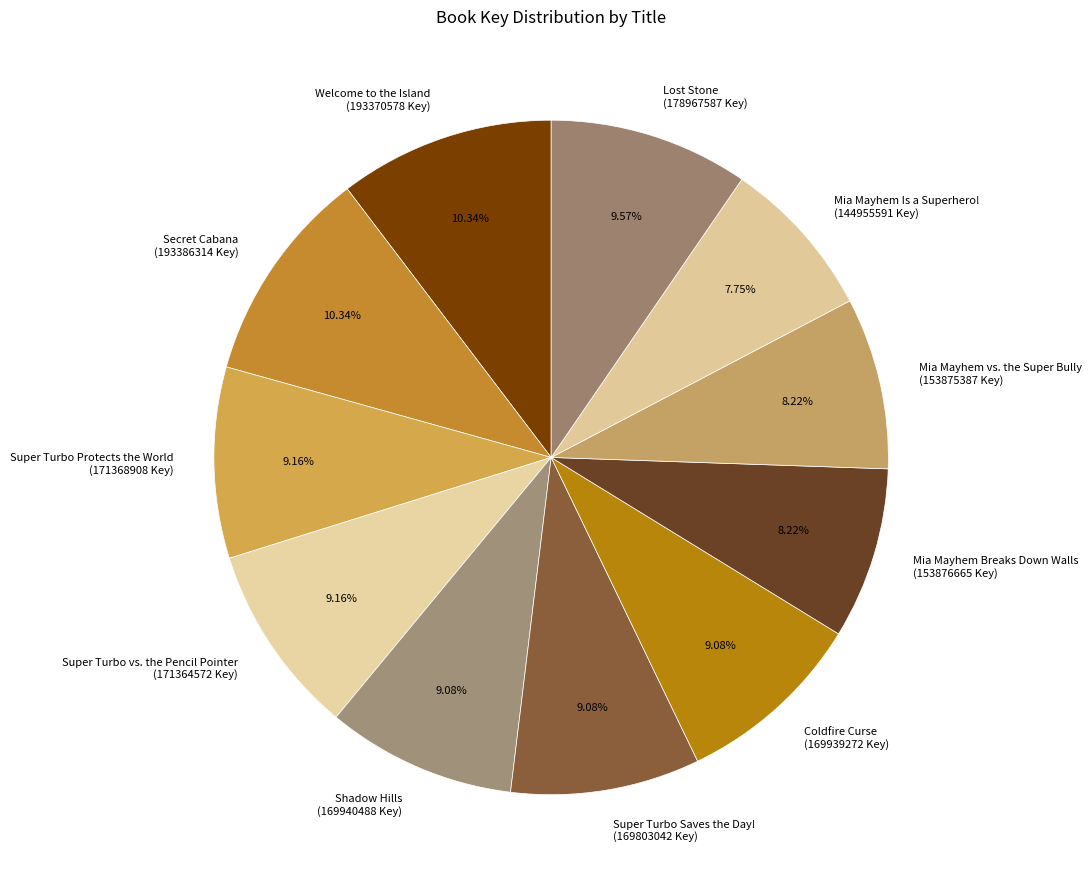

Which has a higher value, Shadow Hills or Mia Mayhem Breaks Down Walls?

Shadow Hills